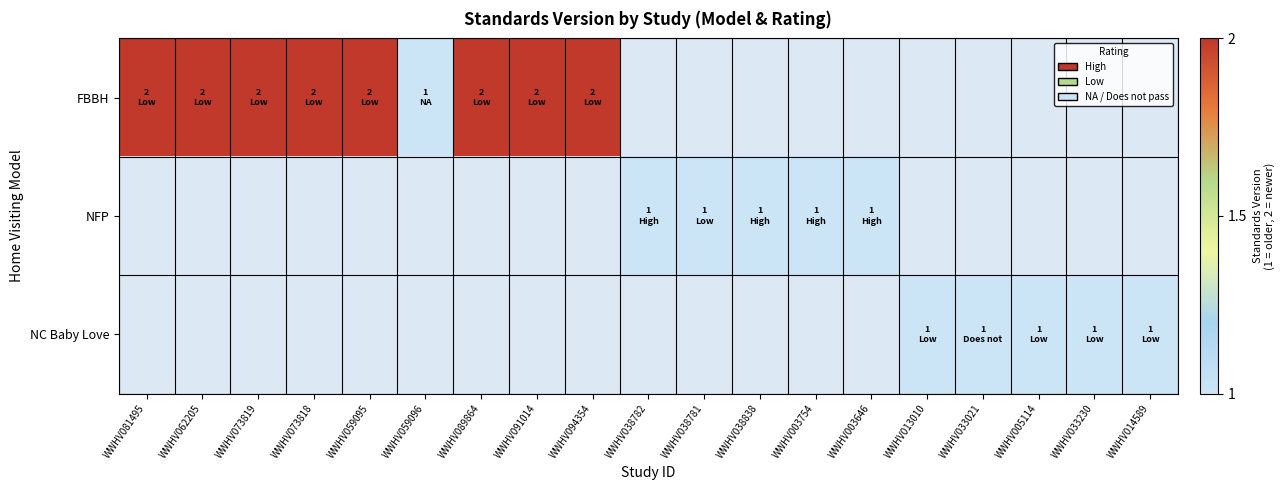

Count the number of categories in the chart.

19